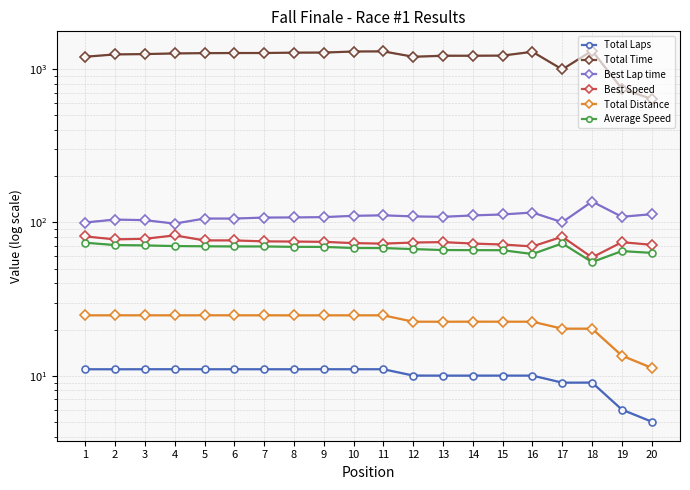

Which category has the highest value in the Best Speed series?

4